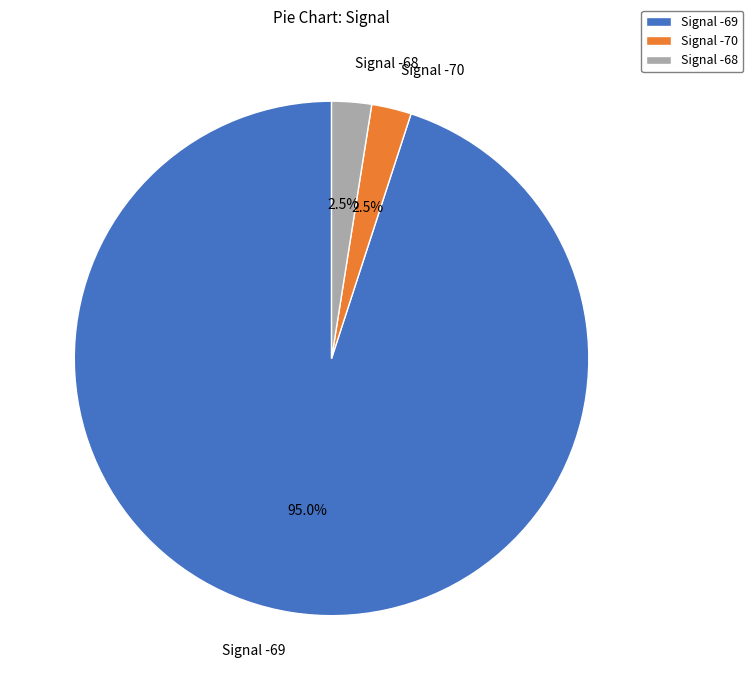

Approximately how many times larger is the value at Signal -70 compared to Signal -68?

1.0